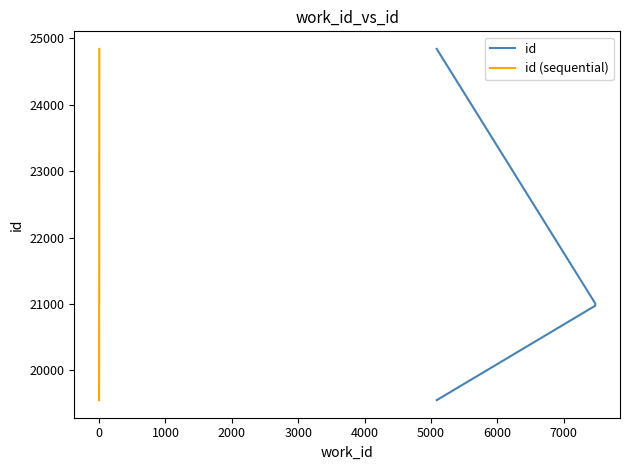

What is the highest value of the id (sequential) series?

24841